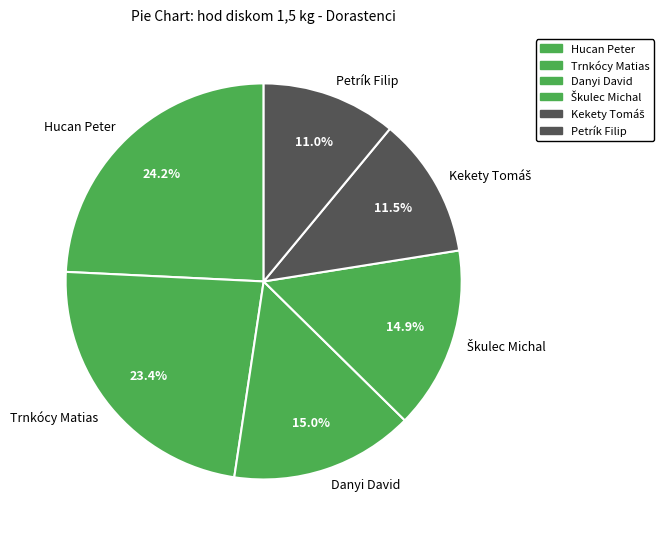

Does Danyi David represent more than half of the total?

No